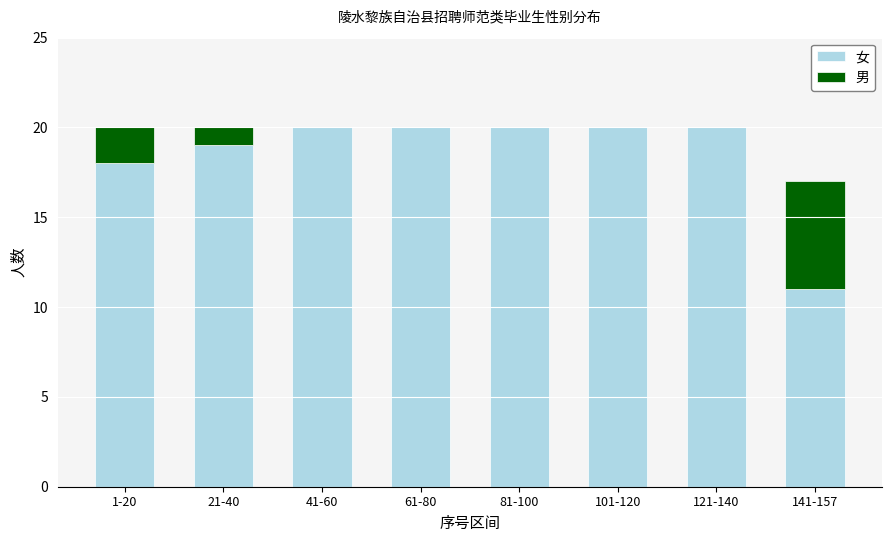

The value of 女 at 61-80 is 20. True or false?

True